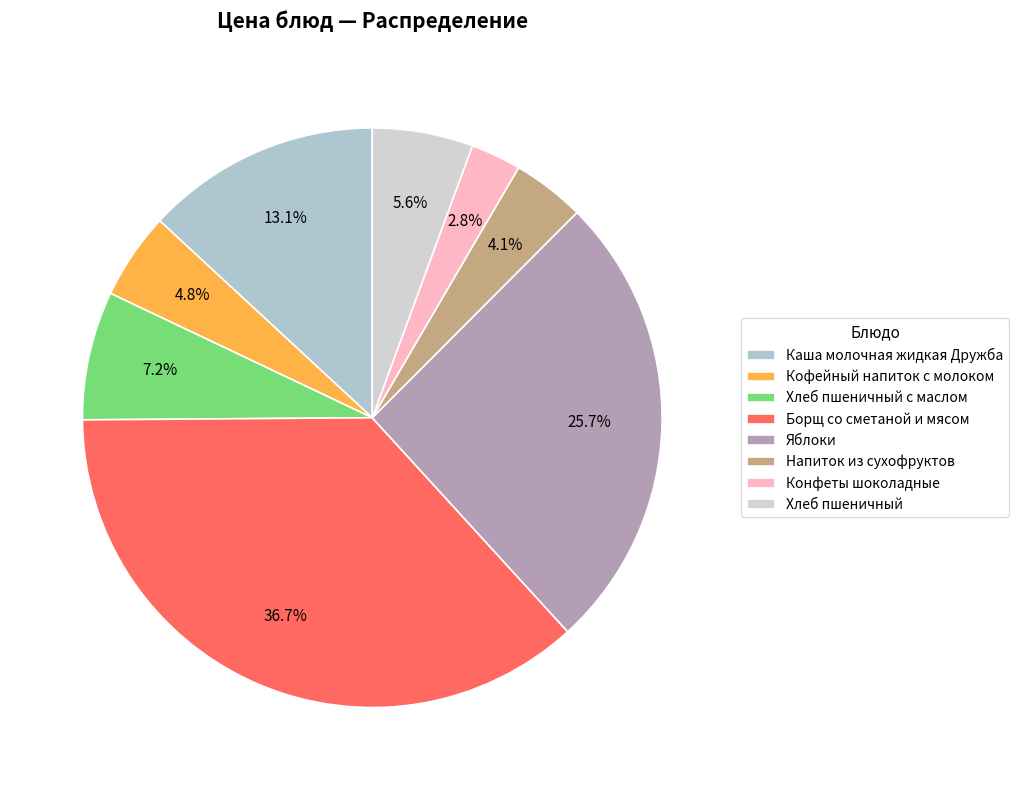

How many slices are in this pie chart?

8